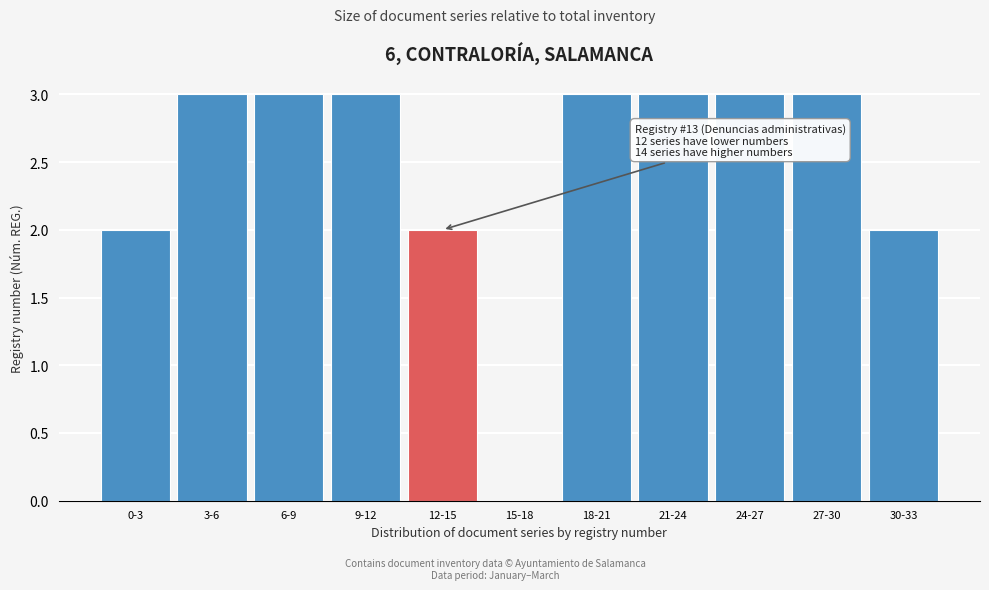

Reading right to left, transcribe all the data shown in this chart.

30-33=2	27-30=3	24-27=3	21-24=3	18-21=3	15-18=0	12-15=2	9-12=3	6-9=3	3-6=3	0-3=2